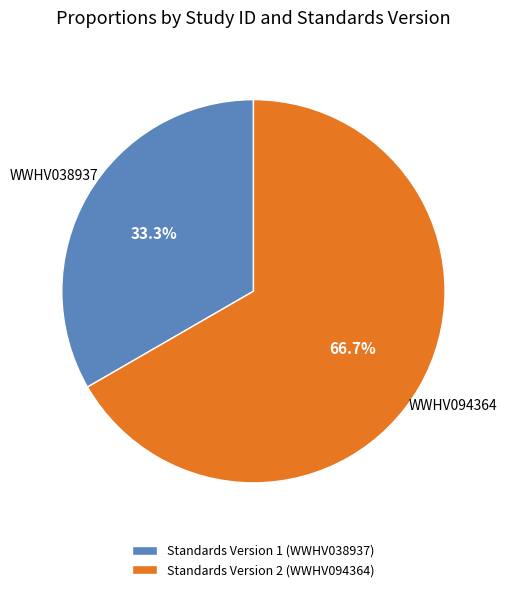

Between Standards Version 1 (WWHV038937) and Standards Version 2 (WWHV094364), which is larger?

Standards Version 2 (WWHV094364)